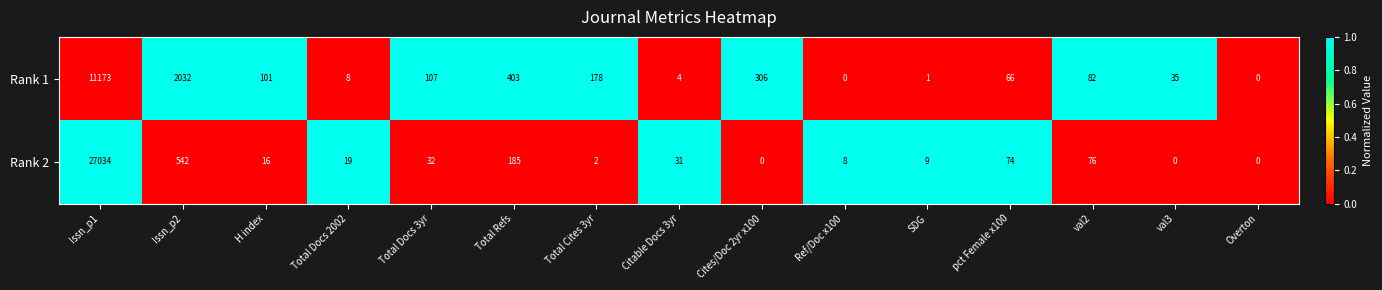

What is the difference between the maximum and minimum values in the Rank 2 series?

27034